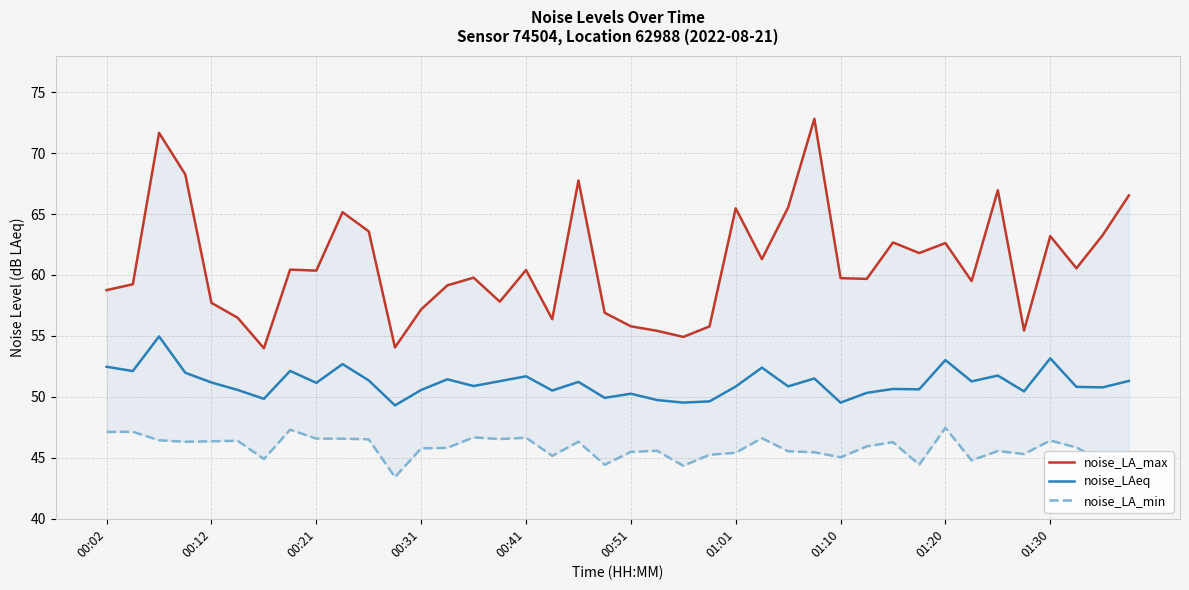

How many values in the noise_LA_min series exceed 45?

32